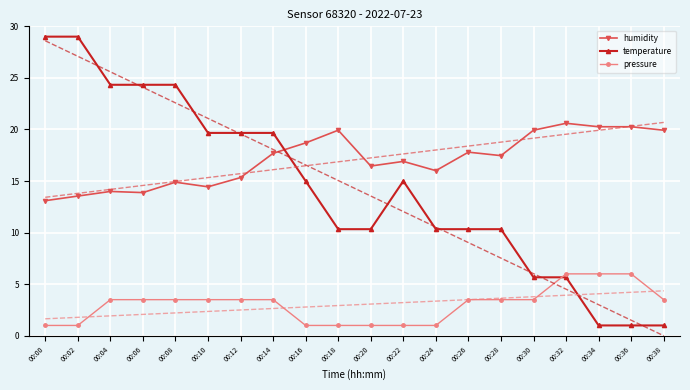

What is the difference between the highest and lowest values at 00:12?

16.2